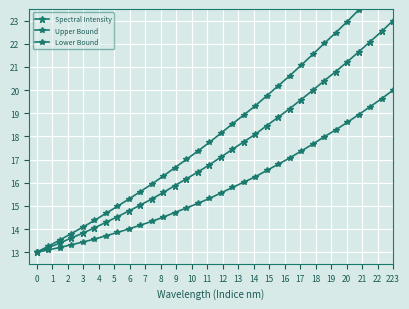

Which series has the widest spread of values?

Upper Bound